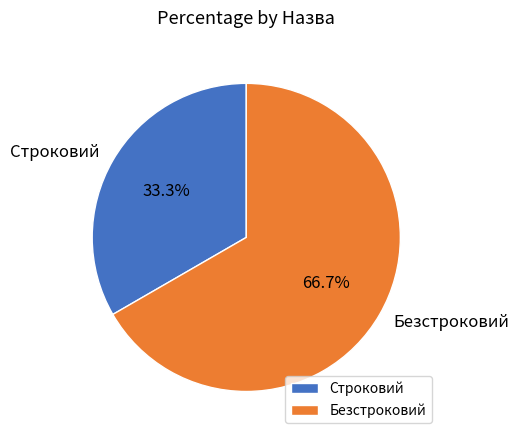

Which category has the smallest portion of the pie?

Строковий